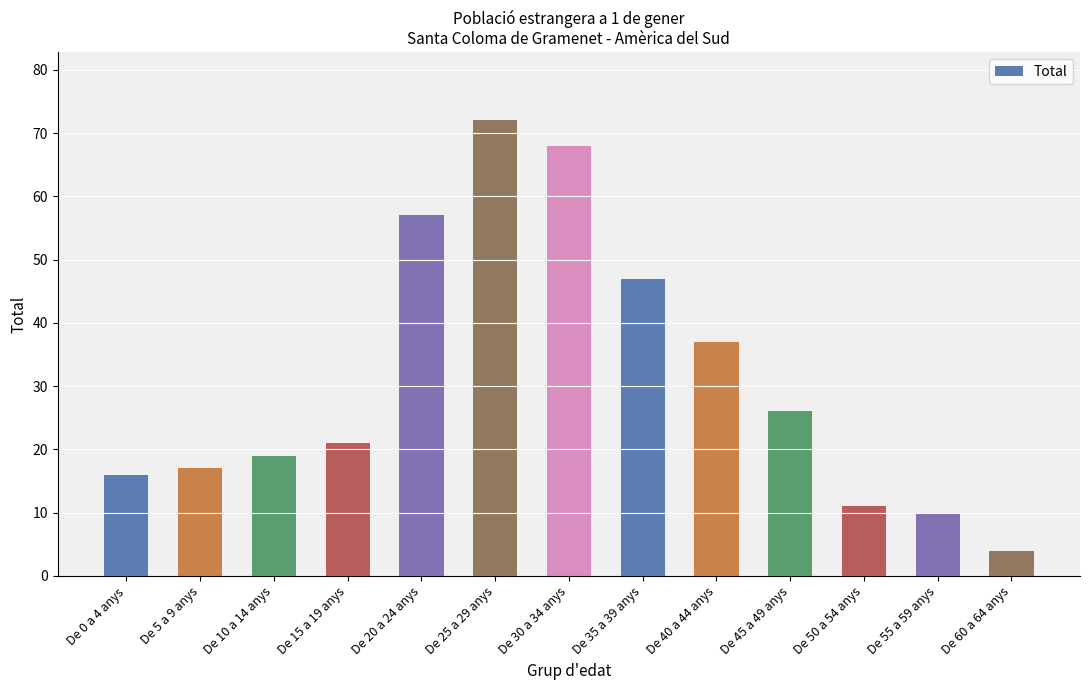

The chart shows a value of 68 at De 30 a 34 anys. True or false?

True